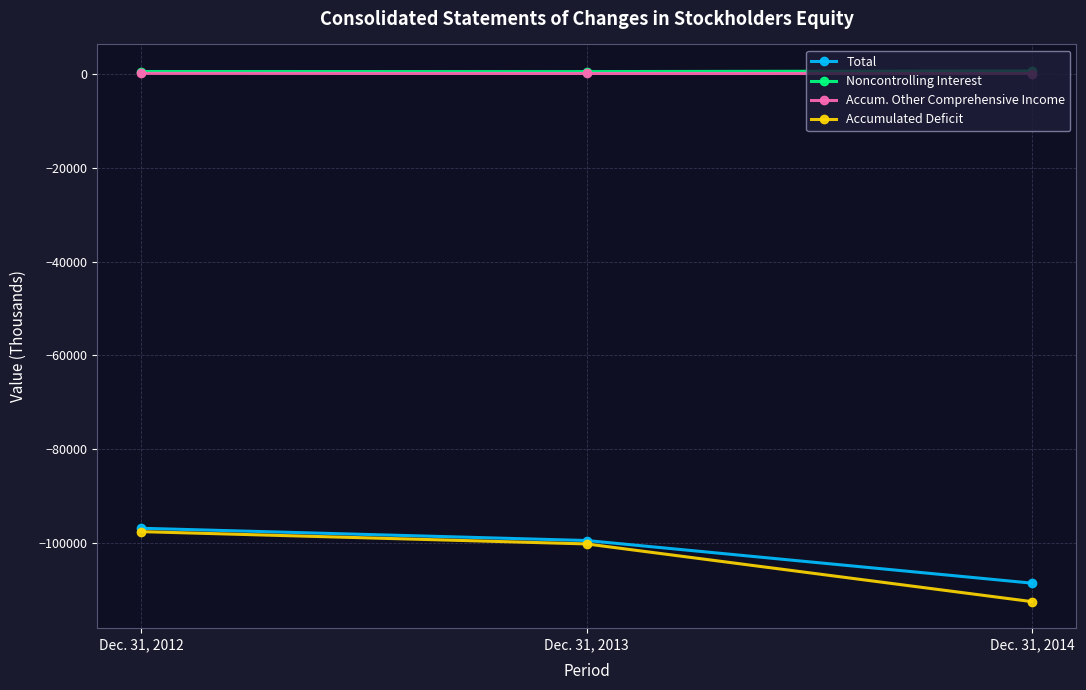

Is it true that Accum. Other Comprehensive Income equals 45 at Dec. 31, 2014?

True